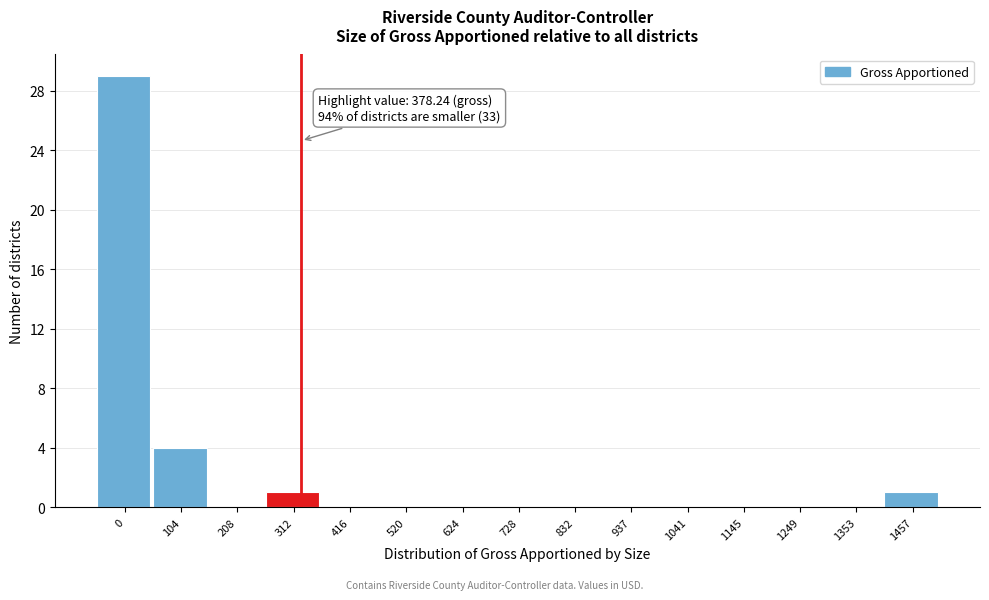

Reading right to left, what are all the values shown in this chart?

1457=1	1353=0	1249=0	1145=0	1041=0	937=0	832=0	728=0	624=0	520=0	416=0	312=1	208=0	104=4	0=29